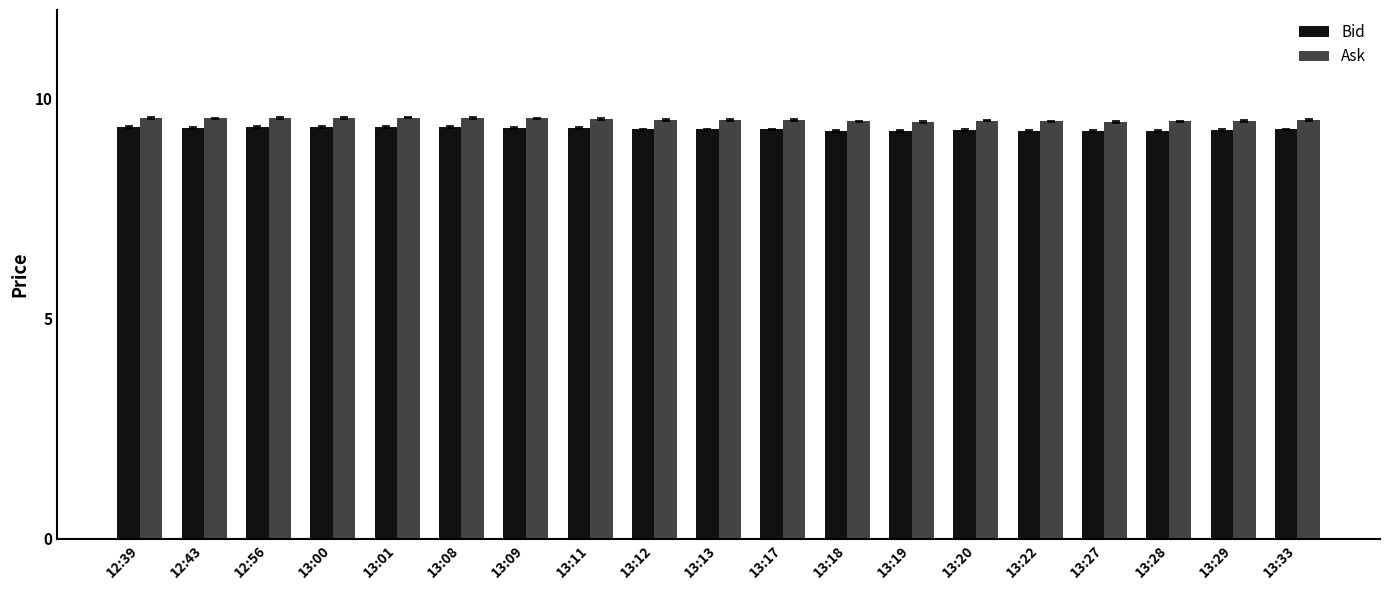

What is the average value of the Ask series?

9.5